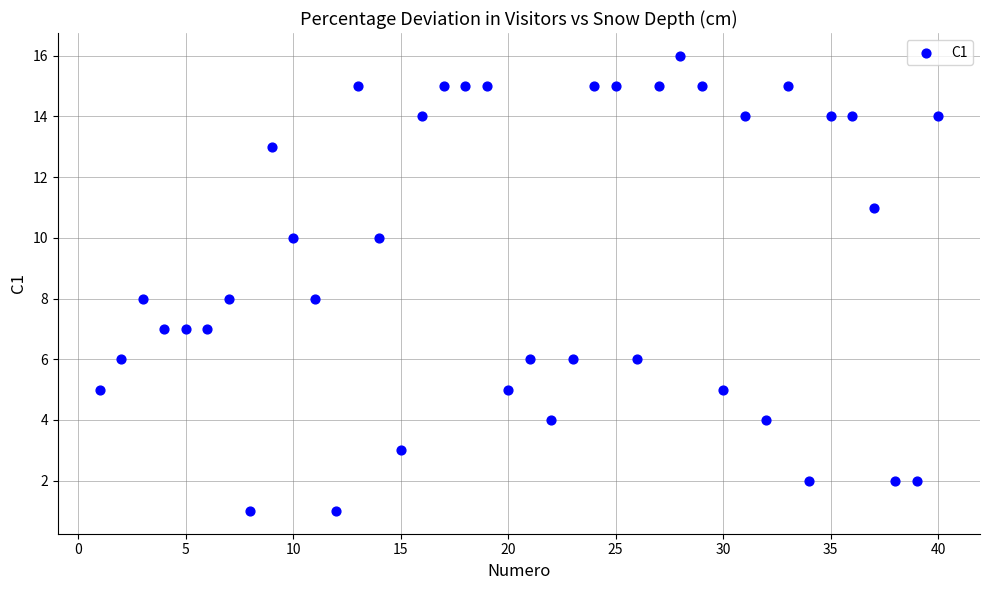

What is the range of Y values (max minus min)?

15